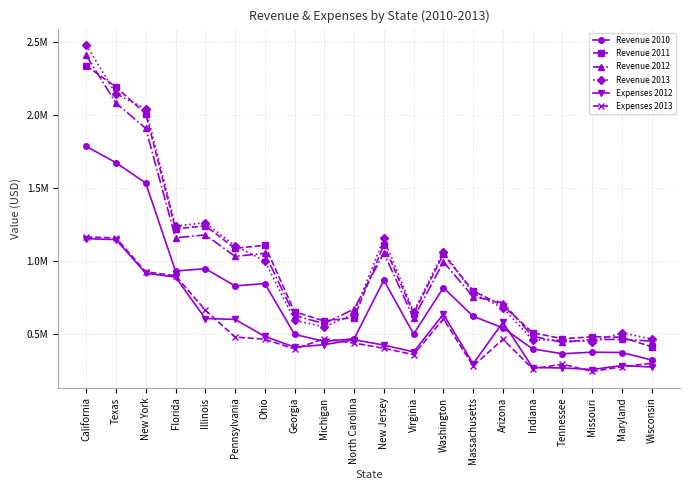

True or false: Revenue 2013 has a value of 339082.7 at Michigan.

False